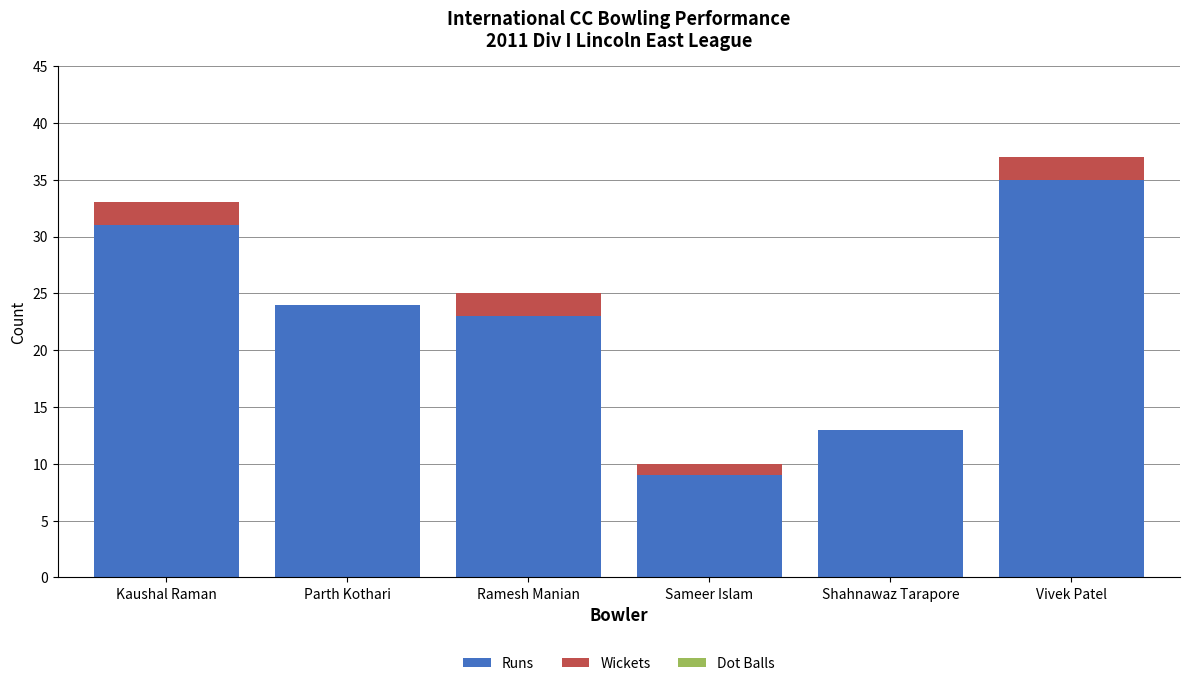

At which category is the sum across all series the highest?

Vivek Patel